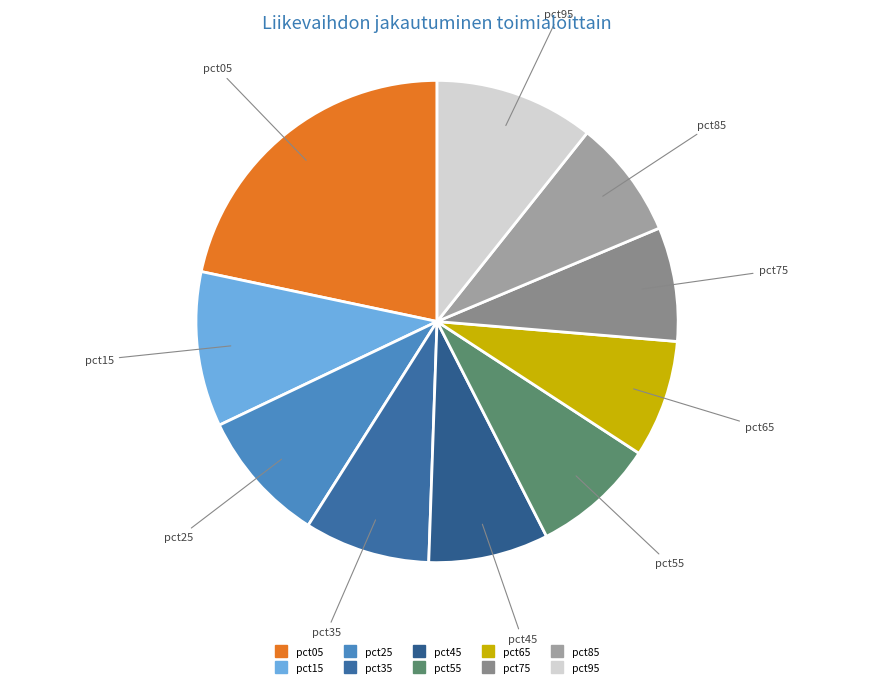

Does pct75 represent more than half of the total?

No